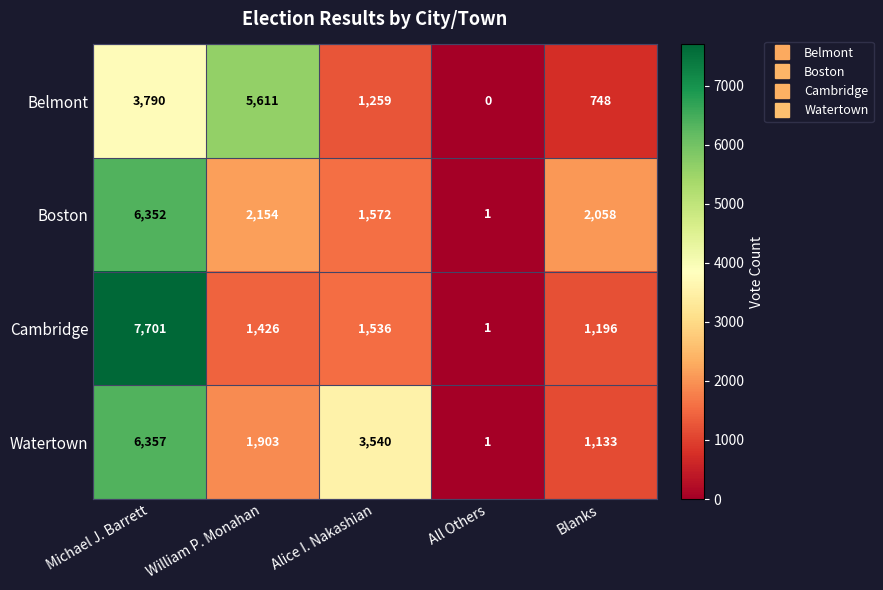

Which category has the highest value across all series?

Michael J. Barrett